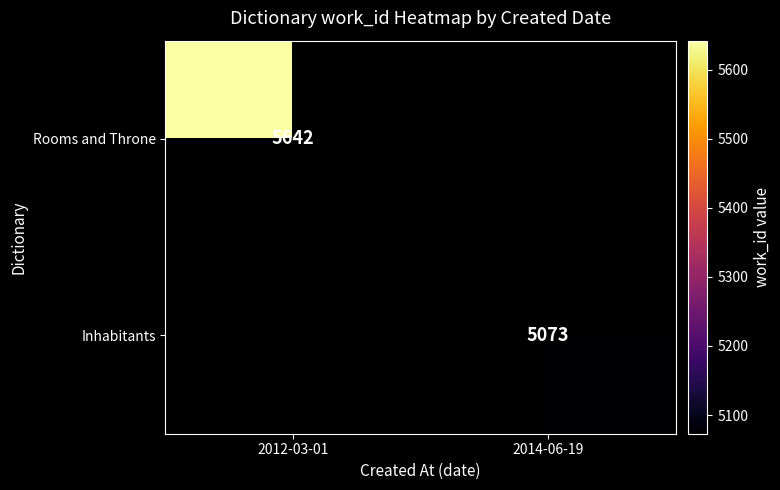

True or false: Rooms and Throne has a value of 2011 at 2012-03-01.

False